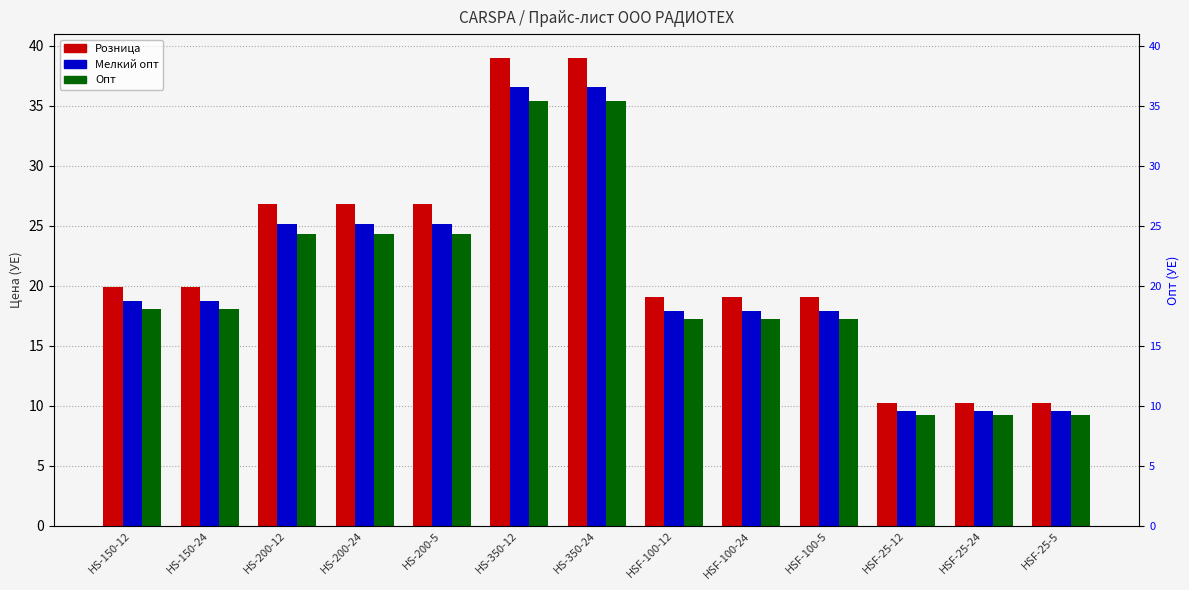

Which label corresponds to the smallest value in the chart?

HSF-25-12